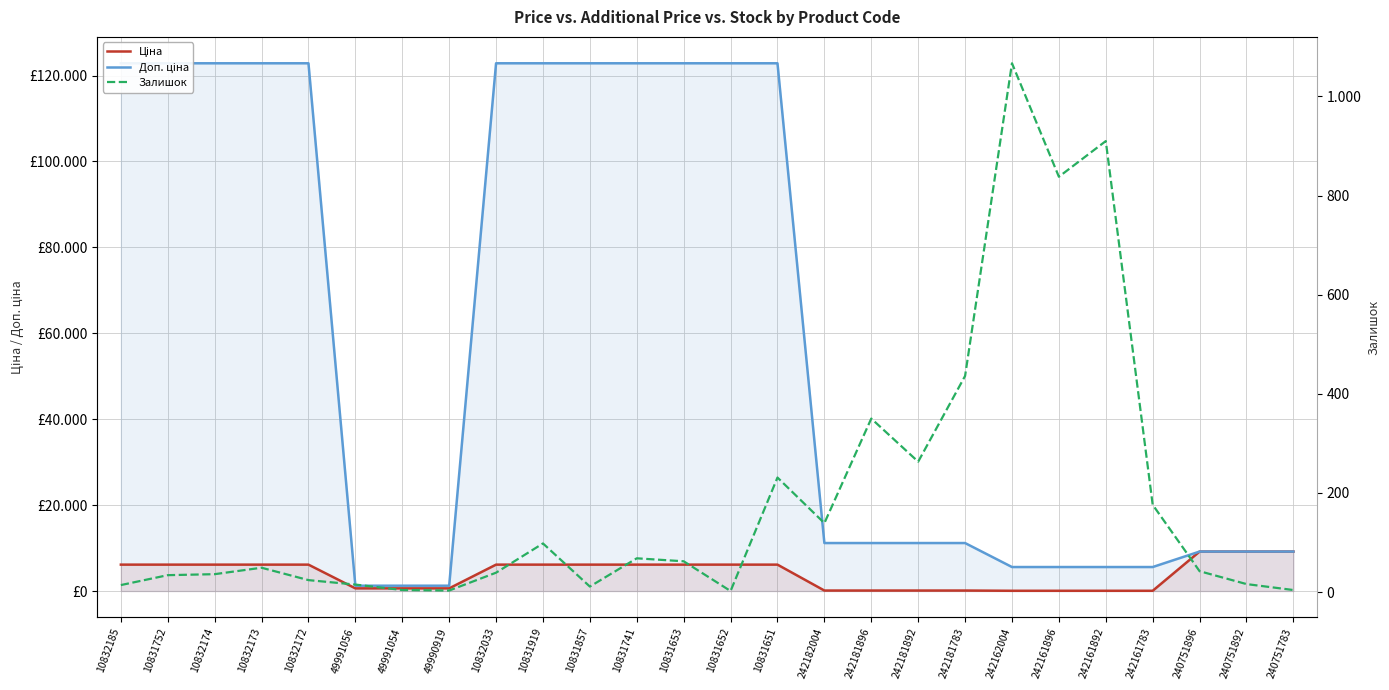

At which category is the sum across all series the highest?

10831651